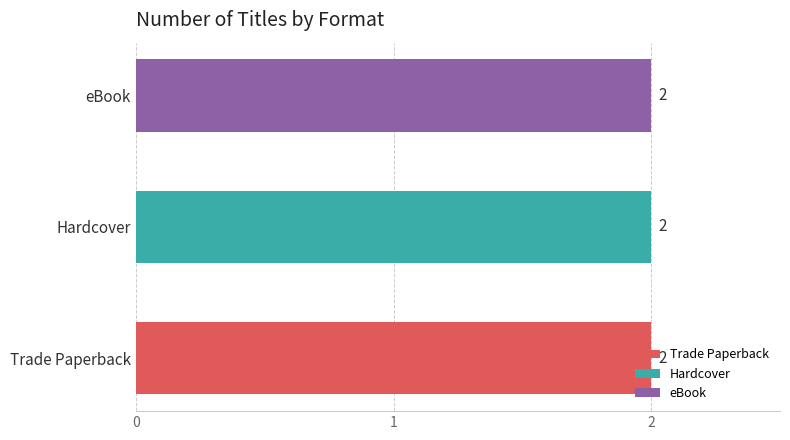

How many distinct data groups are displayed?

3